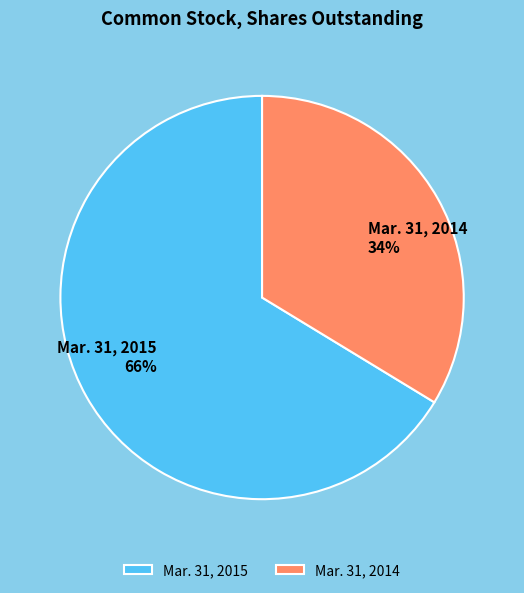

Which category has the smallest portion of the pie?

Mar. 31, 2014